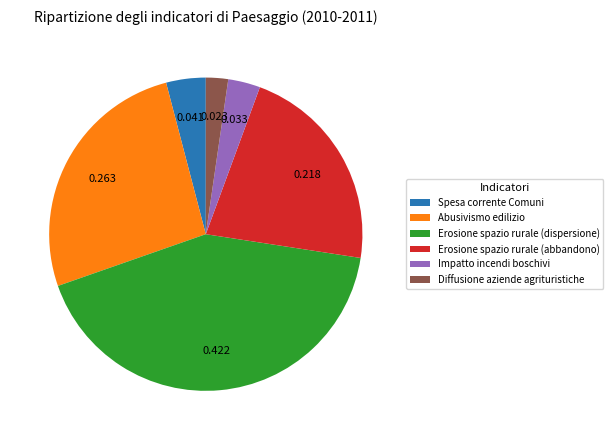

Which has a higher value, Impatto incendi boschivi or Erosione spazio rurale (abbandono)?

Erosione spazio rurale (abbandono)